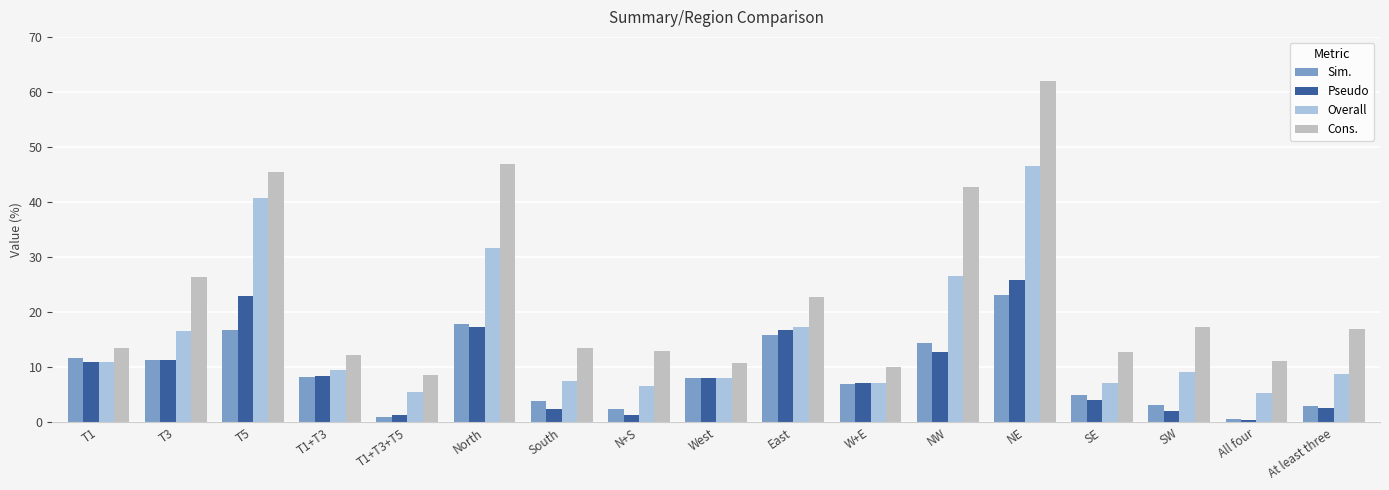

Is the value of Overall at All four greater than the value of Sim. at T1+T3+T5?

Yes